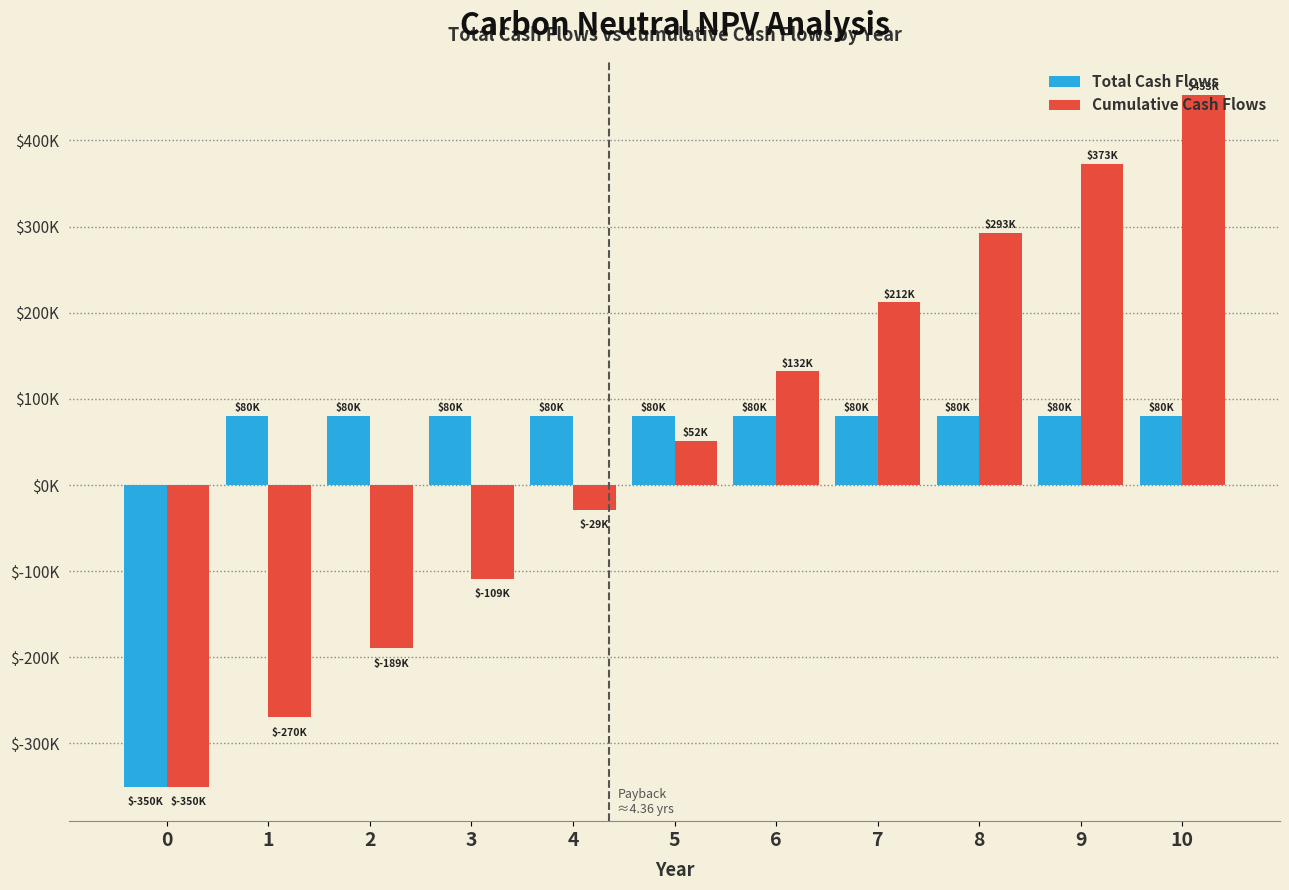

Rank the categories by Total Cash Flows value from lowest to highest.

0, 1, 2, 3, 4, 5, 6, 7, 8, 9, 10